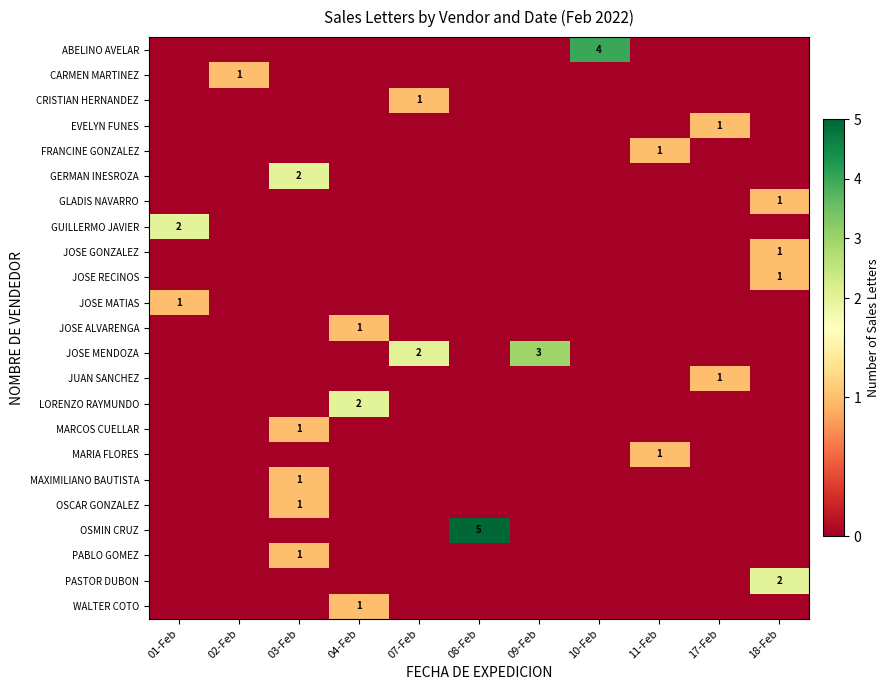

What is the difference between the maximum and minimum values in the WALTER COTO series?

1